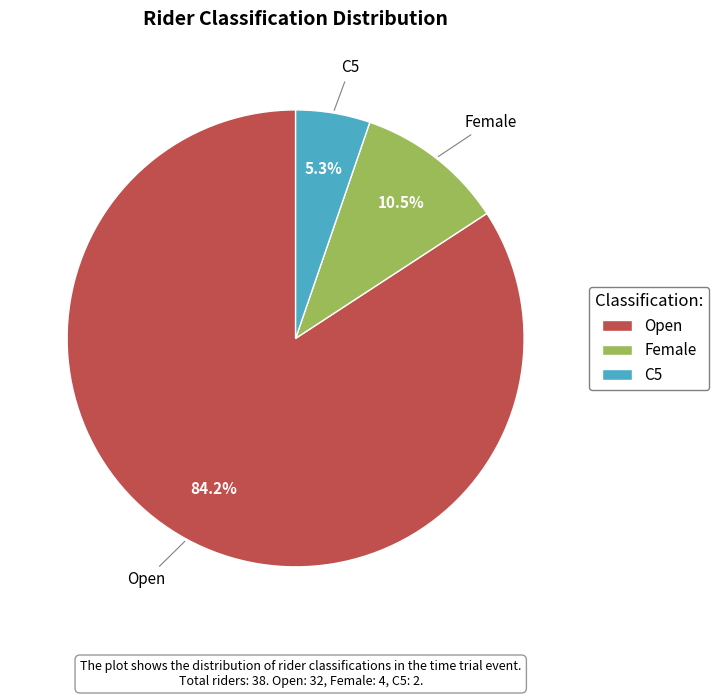

To the nearest percent, what is the average slice percentage?

33%